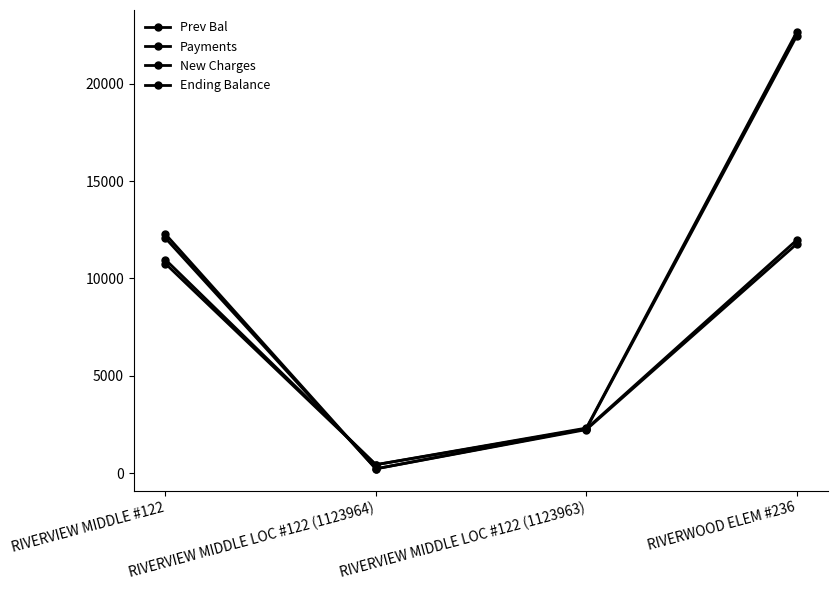

In Ending Balance, how many points are lower than both neighbors (excluding endpoints)?

1